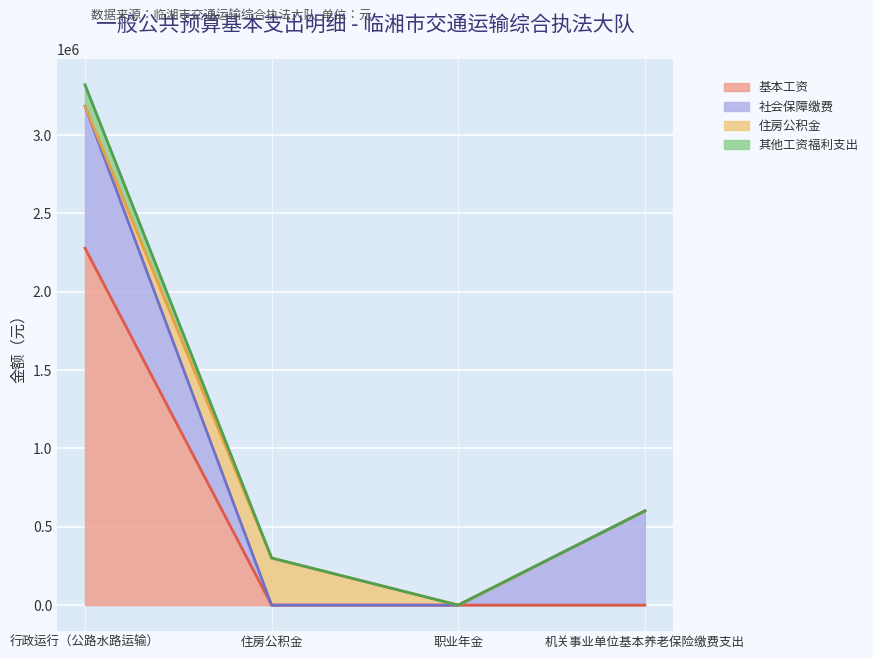

Is it true that 其他工资福利支出 equals 294434.1 at 机关事业单位基本养老保险缴费支出?

False